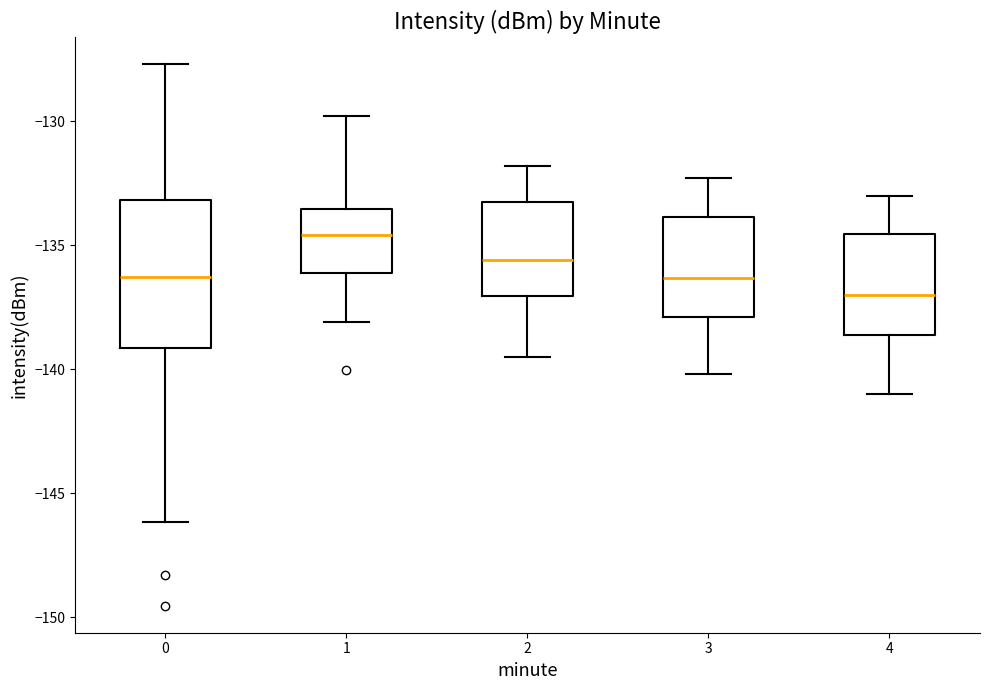

Reading left to right, read every box against the y-axis: the position of its median line, the range the box covers, and the ends of its whiskers. The values are not printed on the chart, so give them approximately, as read against the axis.

0: median -136.5, box -139.0 to -133.0, whiskers -146.0 to -127.5
1: median -134.5, box -136.0 to -133.5, whiskers -138.0 to -130.0
2: median -135.5, box -137.0 to -133.0, whiskers -139.5 to -132.0
3: median -136.5, box -138.0 to -134.0, whiskers -140.0 to -132.5
4: median -137.0, box -138.5 to -134.5, whiskers -141.0 to -133.0